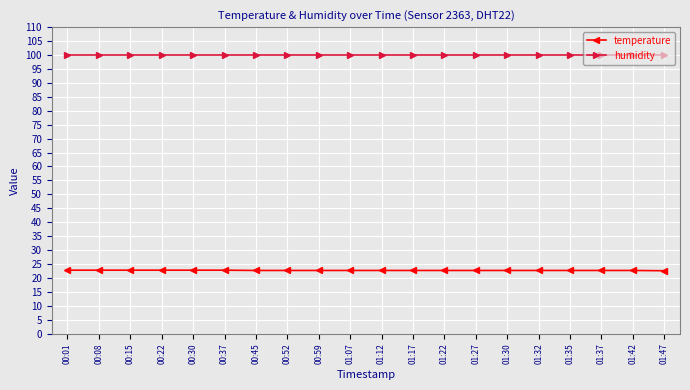

What position from the right is 01:35?

4